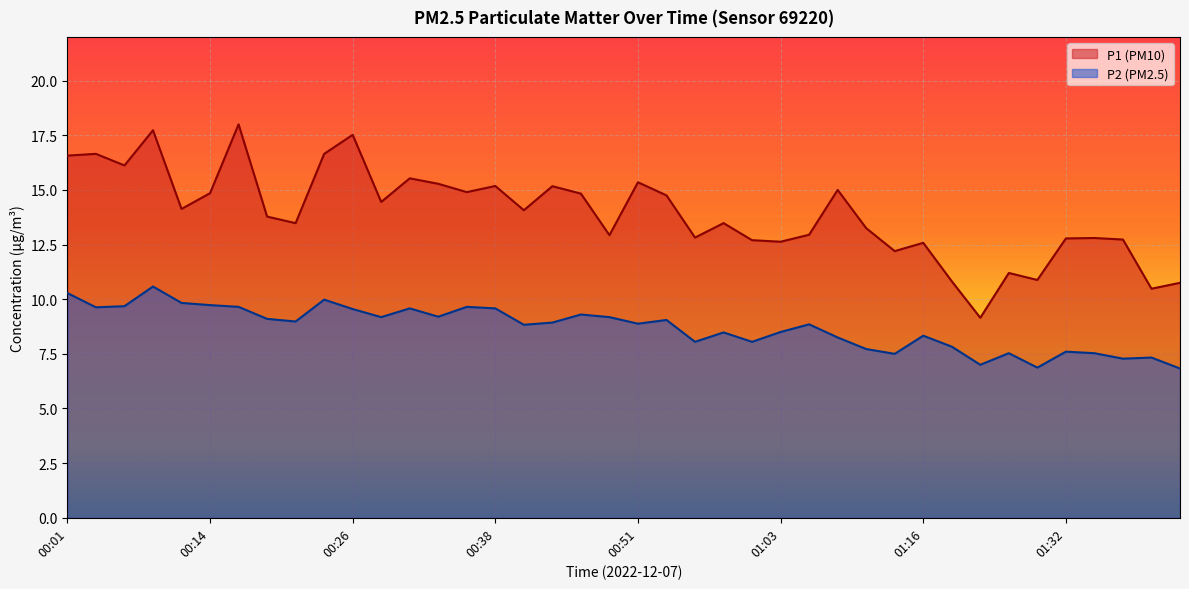

The P1 series shows 15.2 at 00:38. True or false?

True